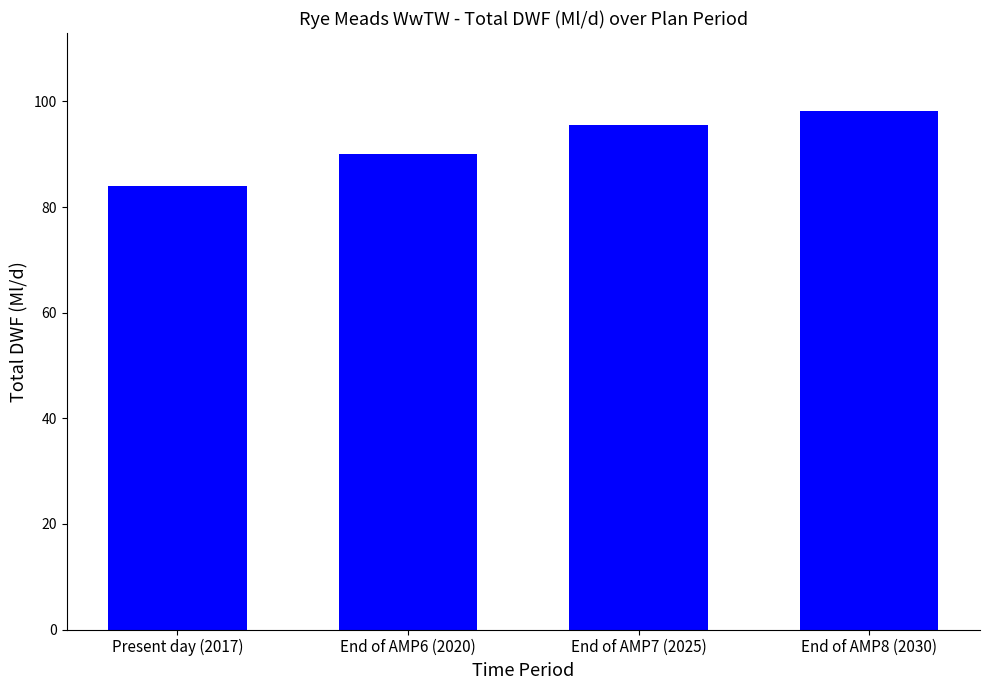

What position from the left is End of AMP7 (2025)?

3